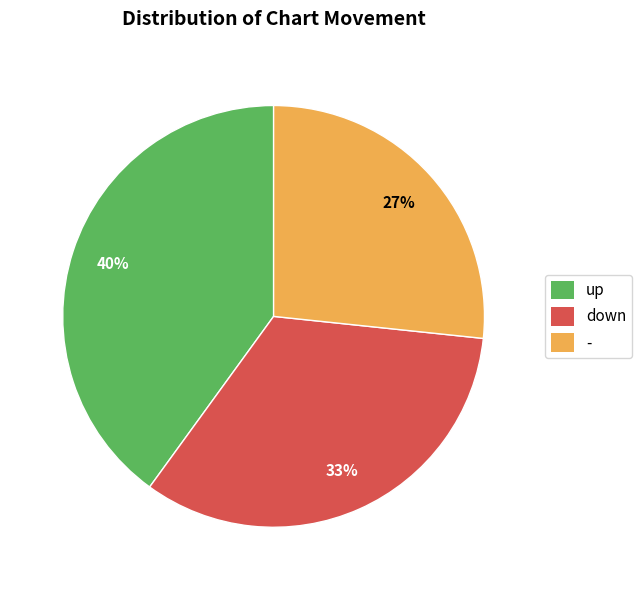

True or false: - accounts for 27% of the total.

True